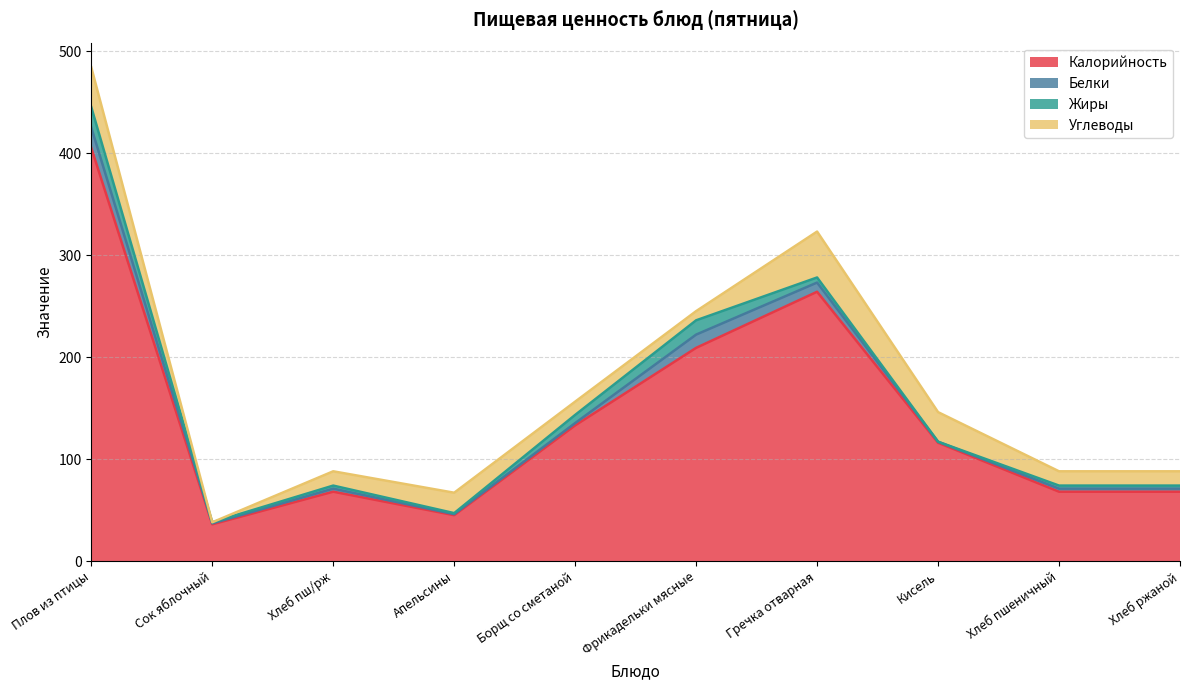

What is the value of the Белки point at the 7th from the left?

9.0